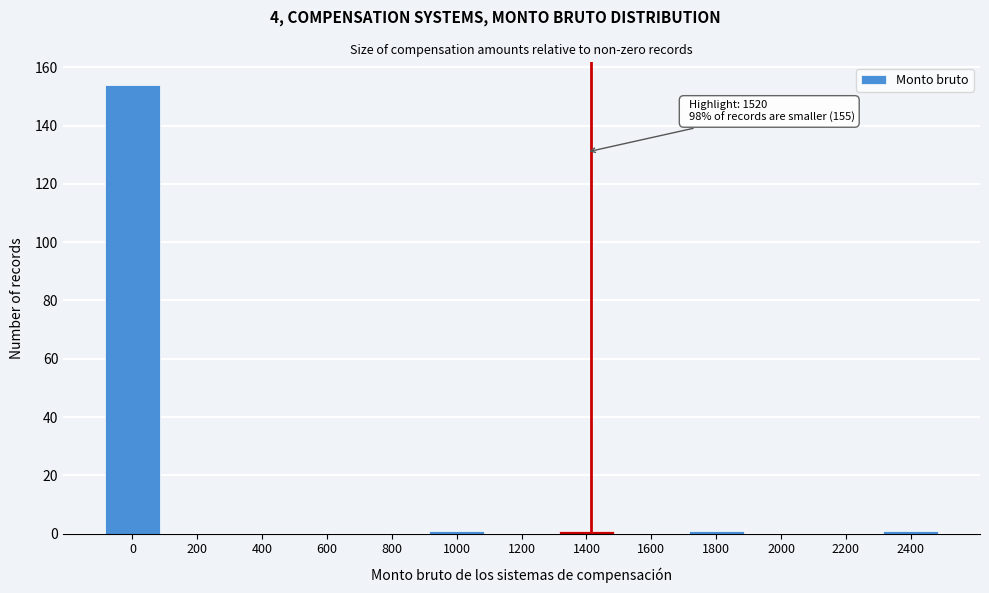

Reading left to right, list all the values displayed in this chart.

0=154	200=0	400=0	600=0	800=0	1000=1	1200=0	1400=1	1600=0	1800=1	2000=0	2200=0	2400=1